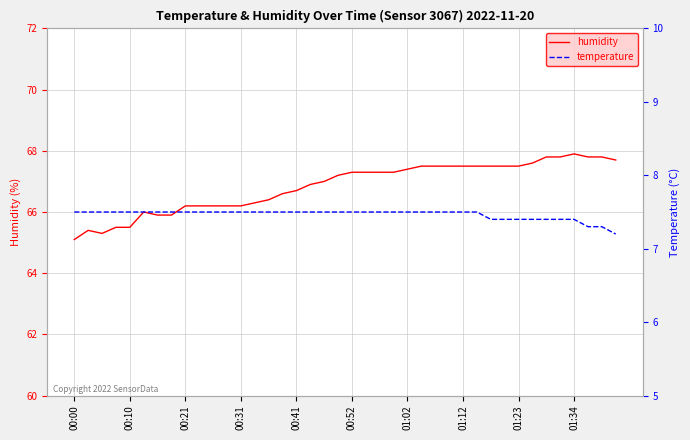

How many series are shown in this chart?

2